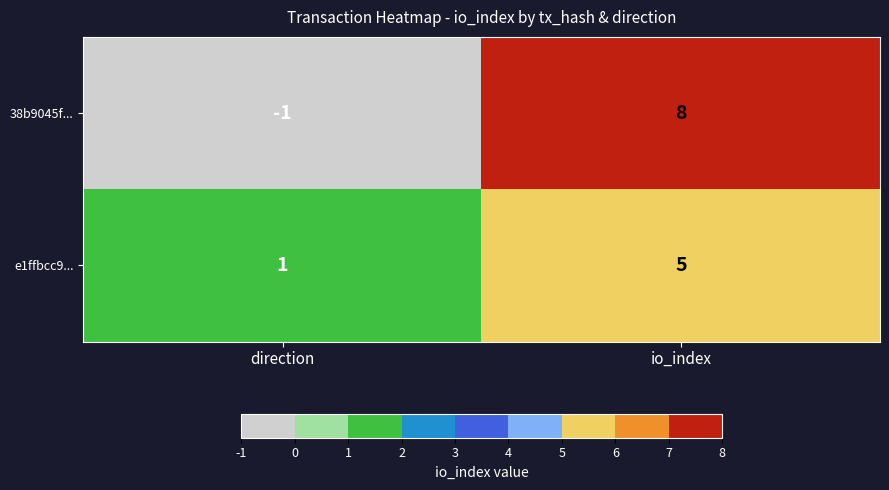

Read the e1ffbcc9... value at io_index.

5